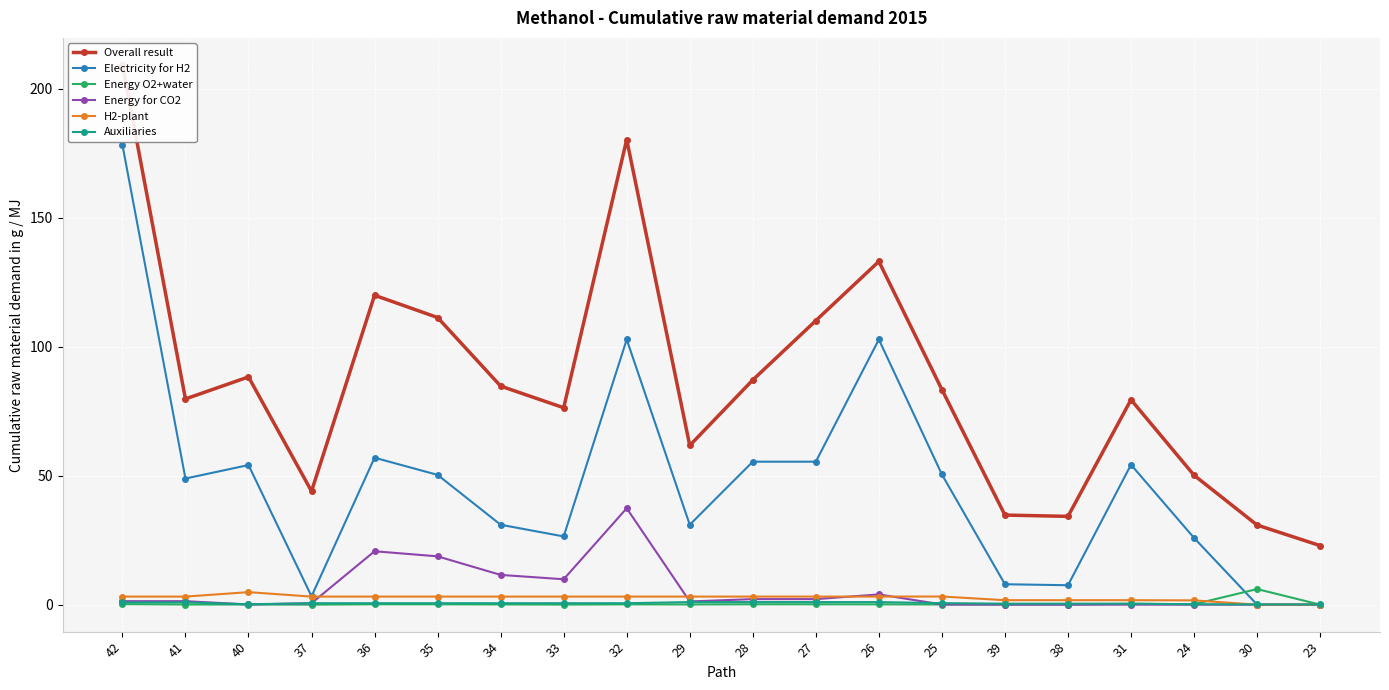

At which category is the sum across all series the highest?

42